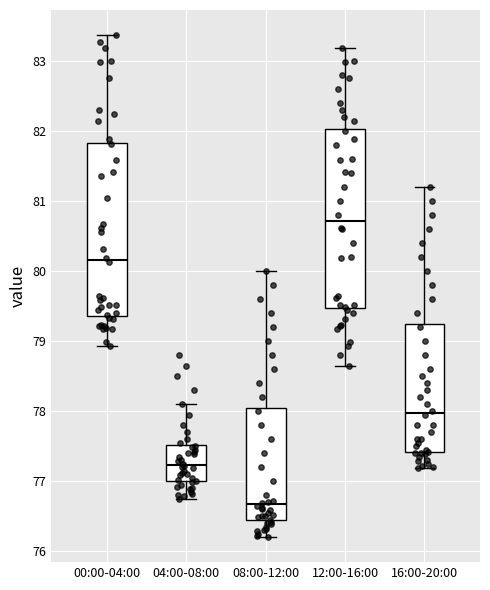

Where is the upper edge of the box for 16:00-20:00 on the y-axis? The values are not printed on the chart, so give them approximately, as read against the axis.

79.3